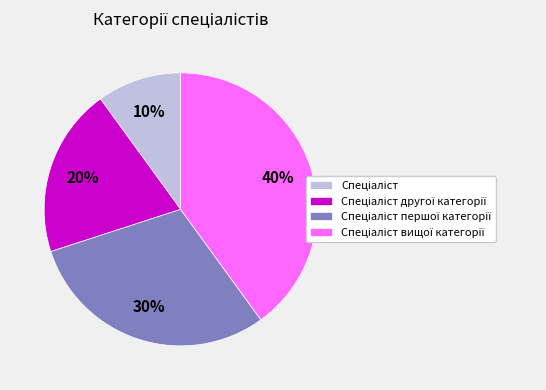

To the nearest percent, what is the difference between the largest and smallest slice percentages?

30%